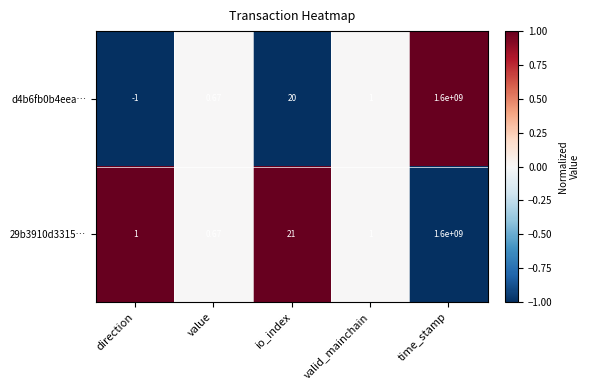

Where is d4b6fb0b4eea… nearest to the value 799999999?

io_index